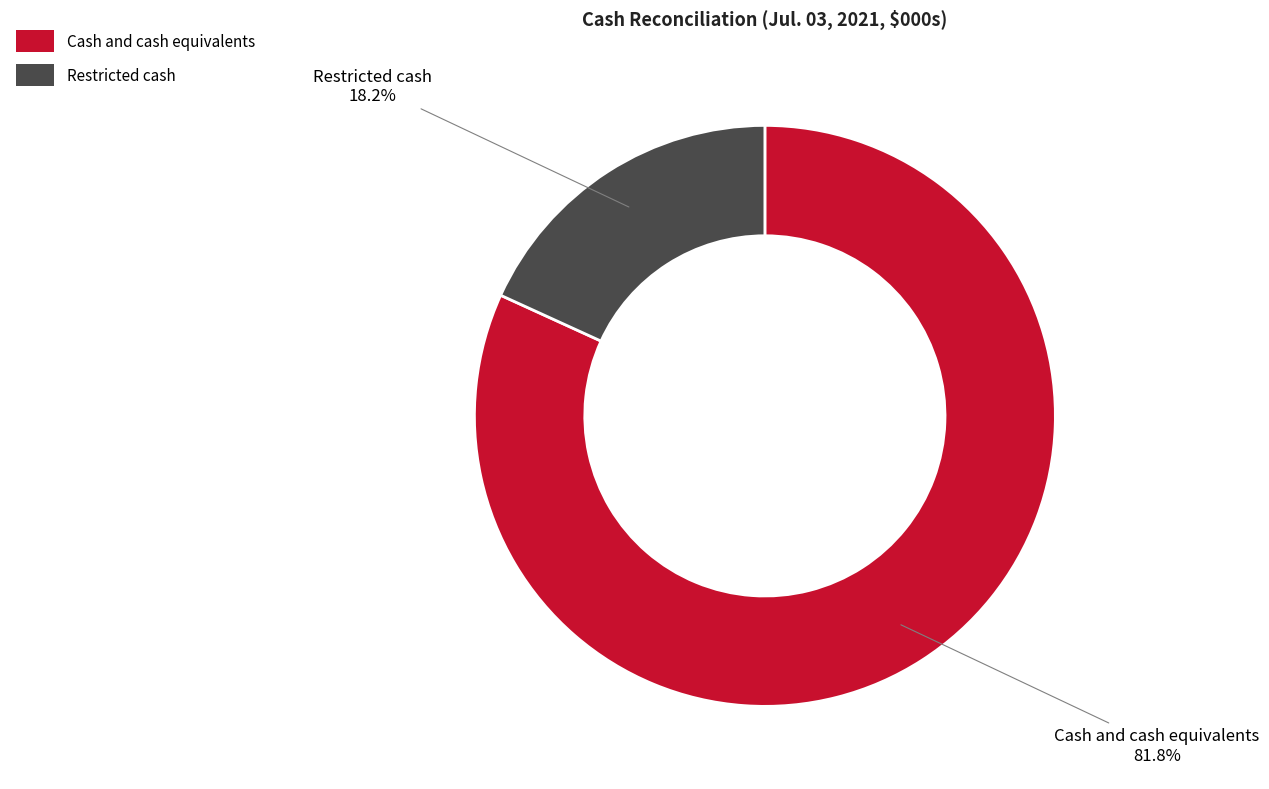

Is there a majority slice in this chart?

Yes